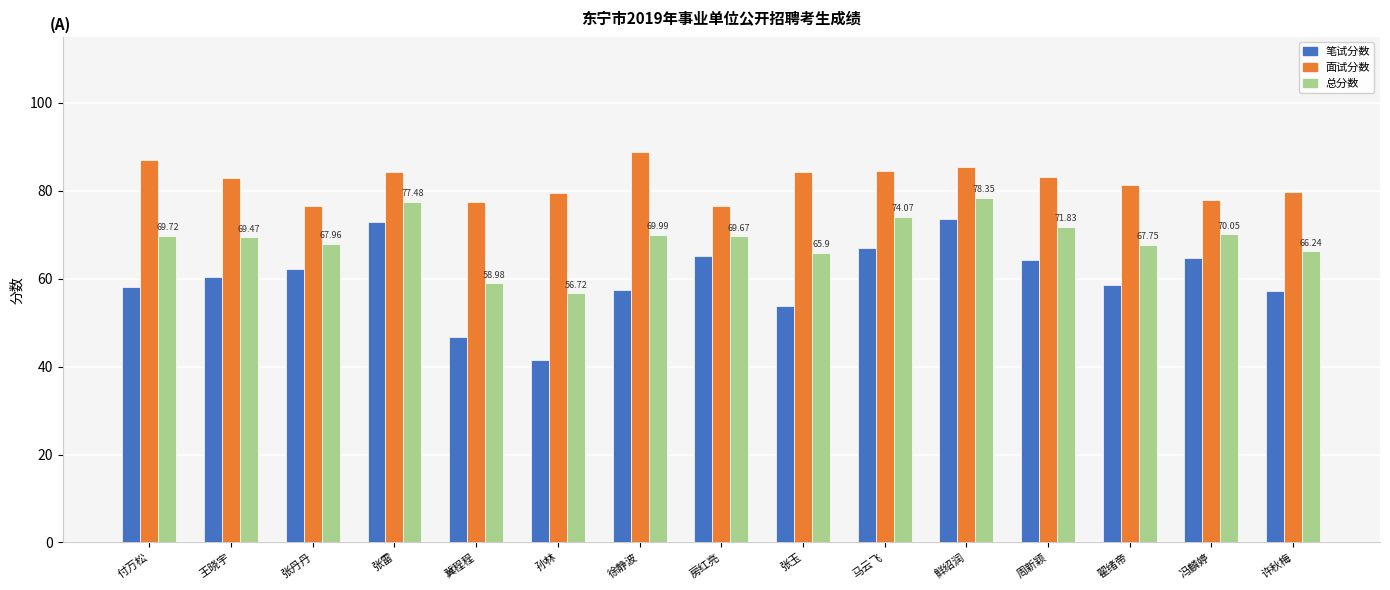

What is the minimum value for 总分数?

56.7